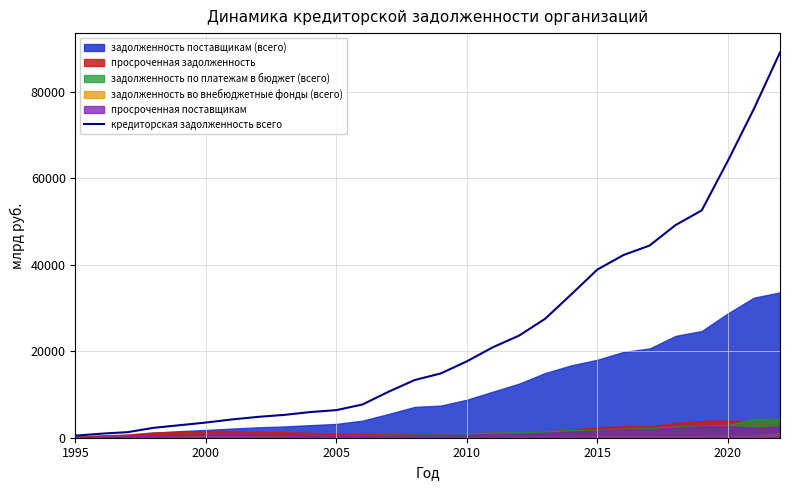

What is the highest value of the кредиторская задолженность всего series?

89192